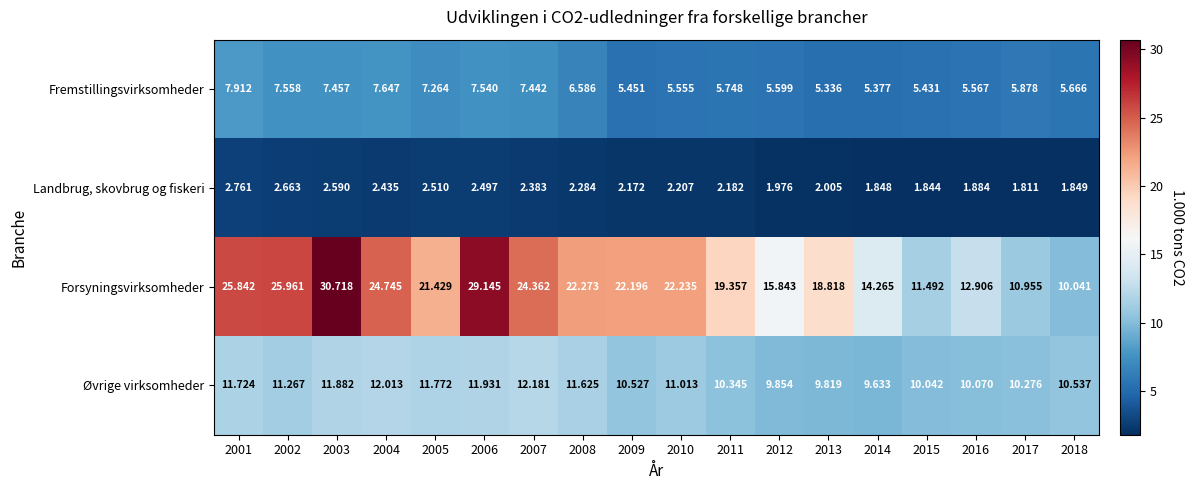

At 2005, list the series in order from smallest to largest.

Landbrug, skovbrug og fiskeri, Fremstillingsvirksomheder, Øvrige virksomheder, Forsyningsvirksomheder